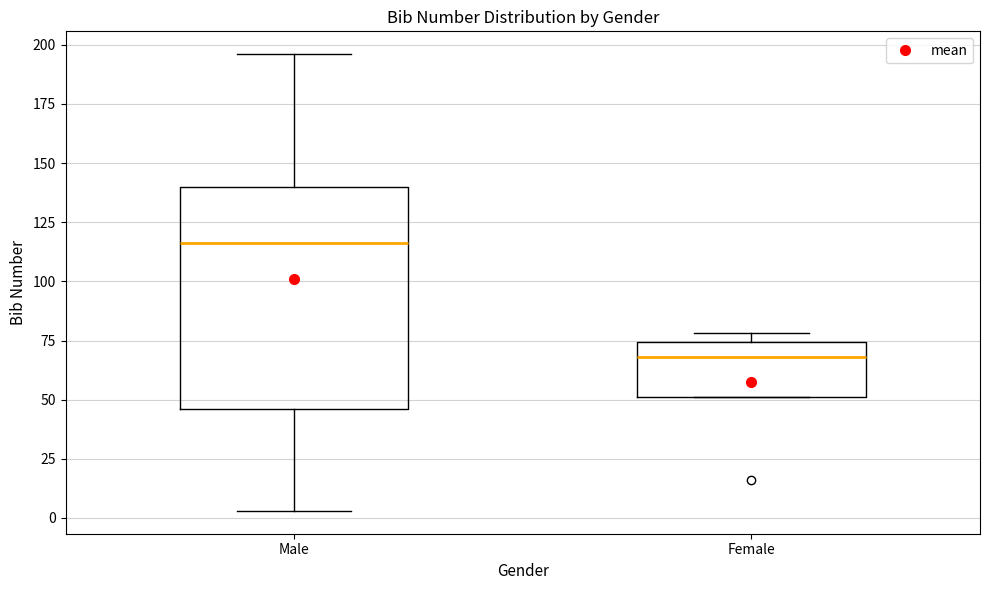

Which box has the lowest median line?

Female